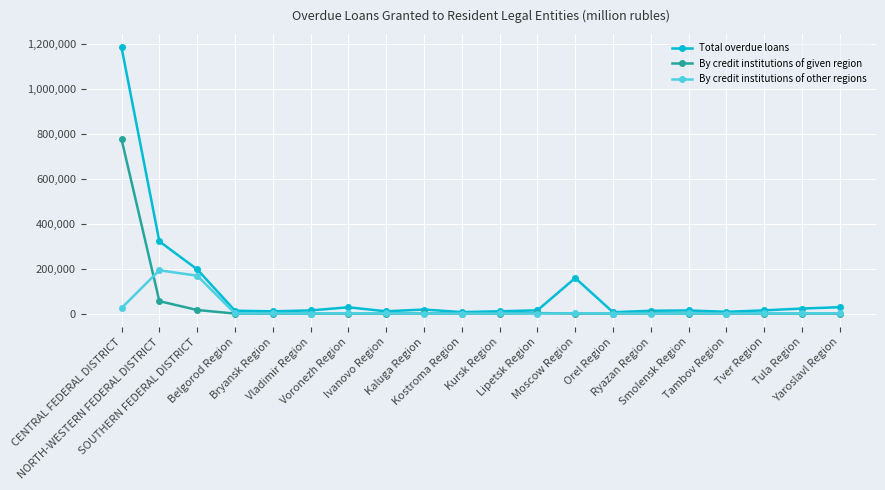

Which series has the largest range (max minus min)?

Total overdue loans